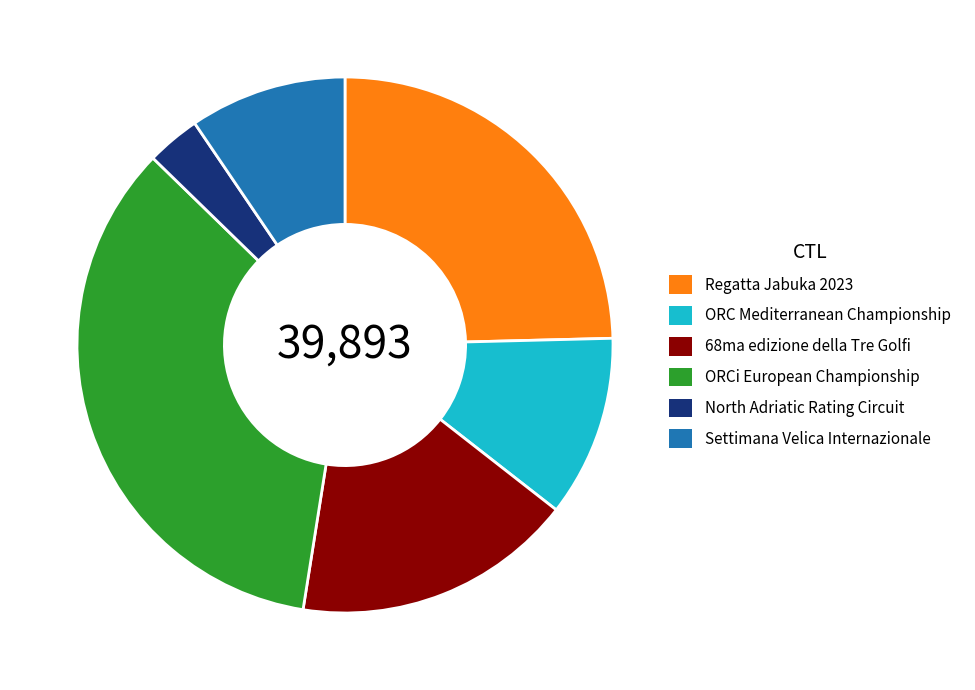

Is there a majority slice in this chart?

No